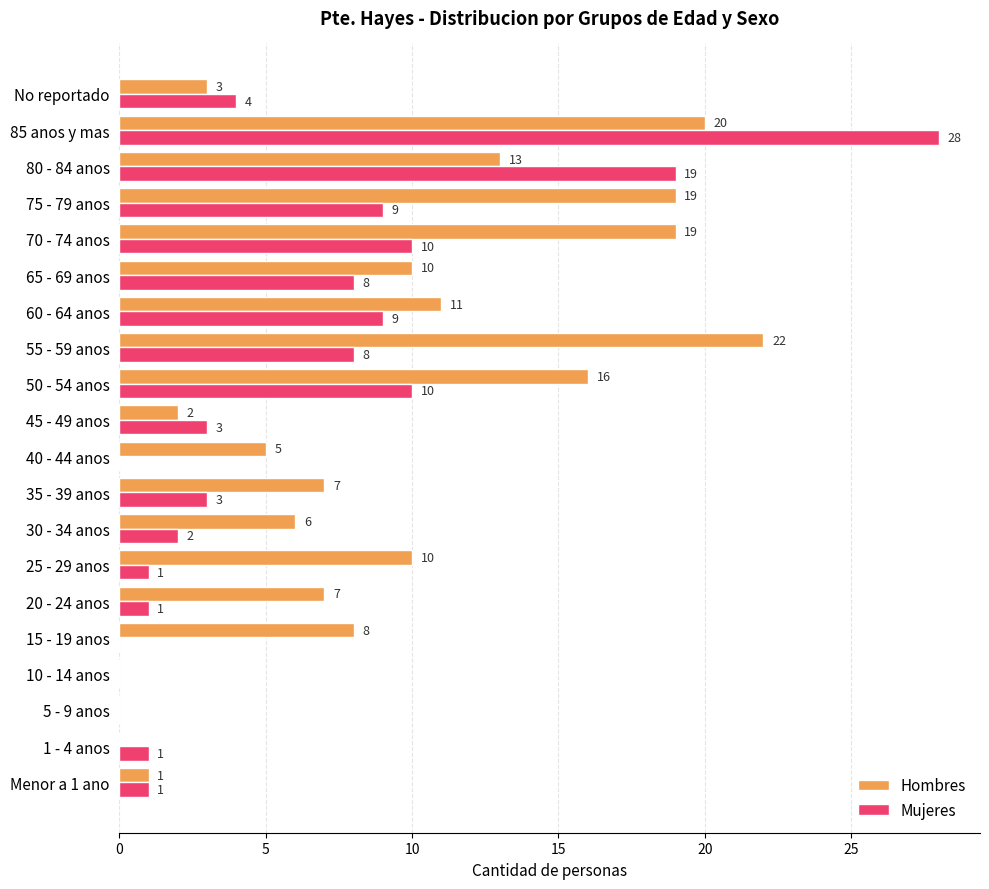

Which series has the largest range (max minus min)?

Mujeres